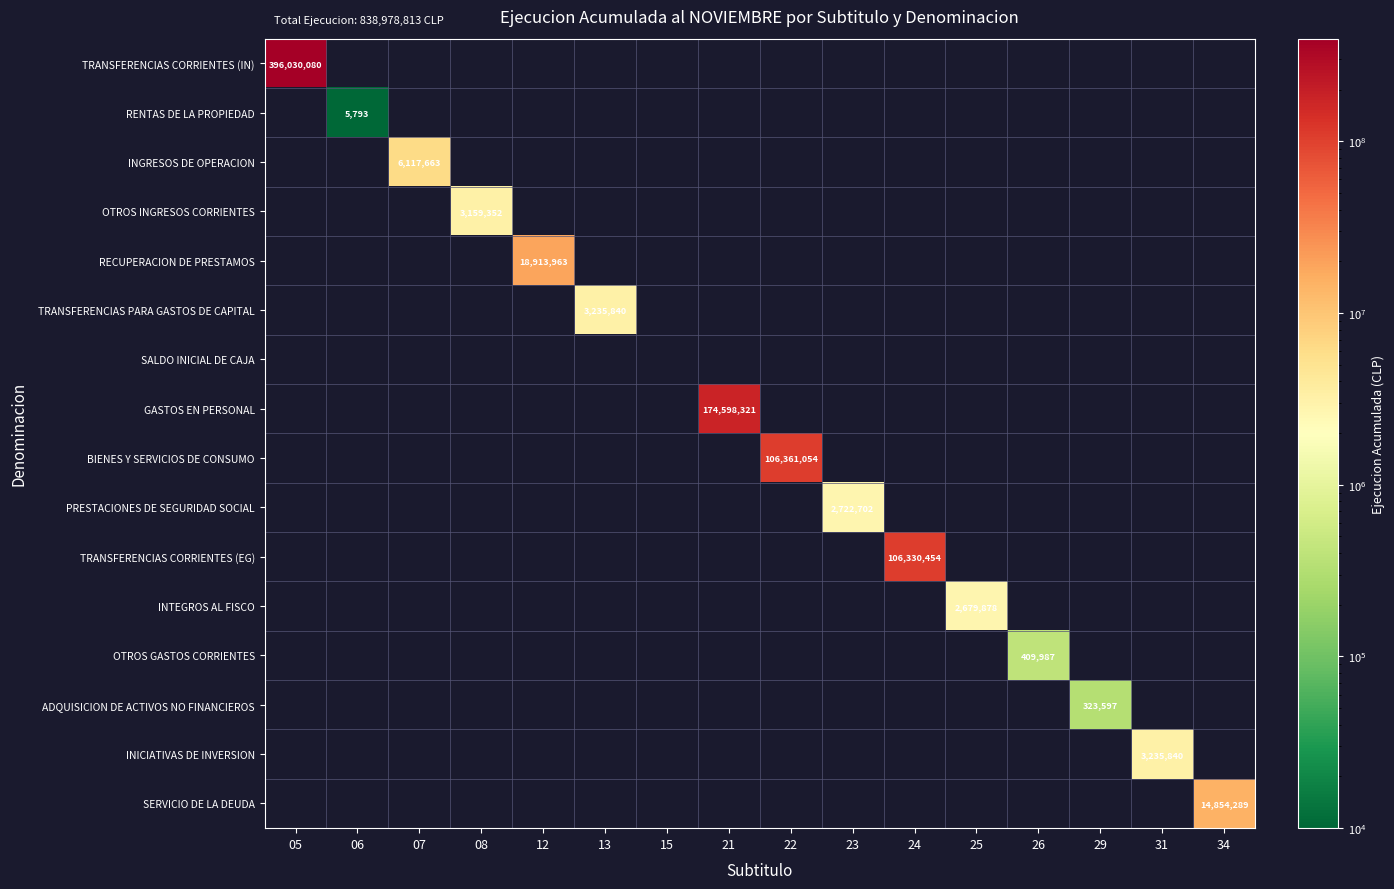

What is the maximum value for OTROS INGRESOS CORRIENTES?

3159352